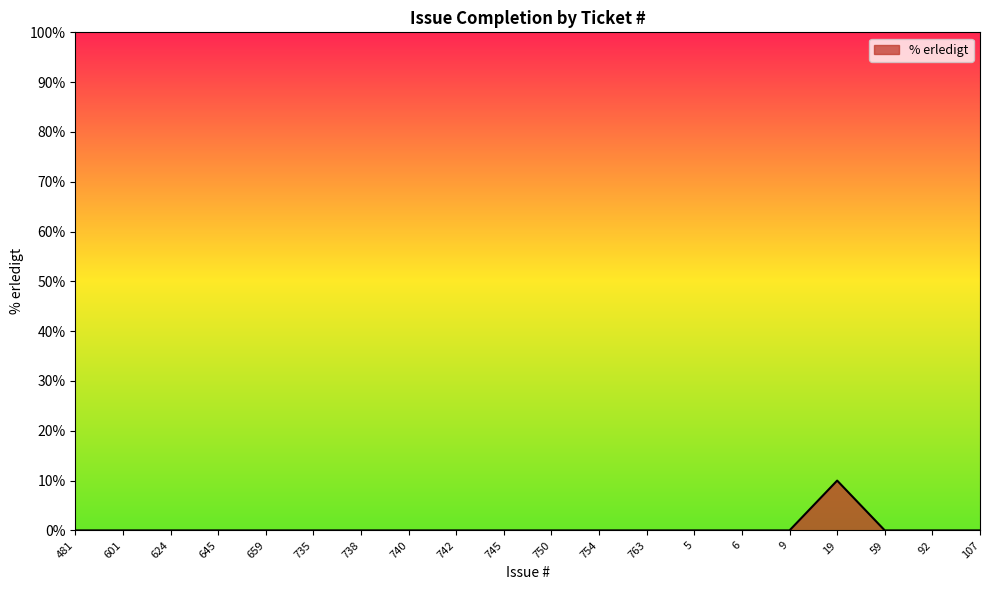

What position from the right is 92?

2